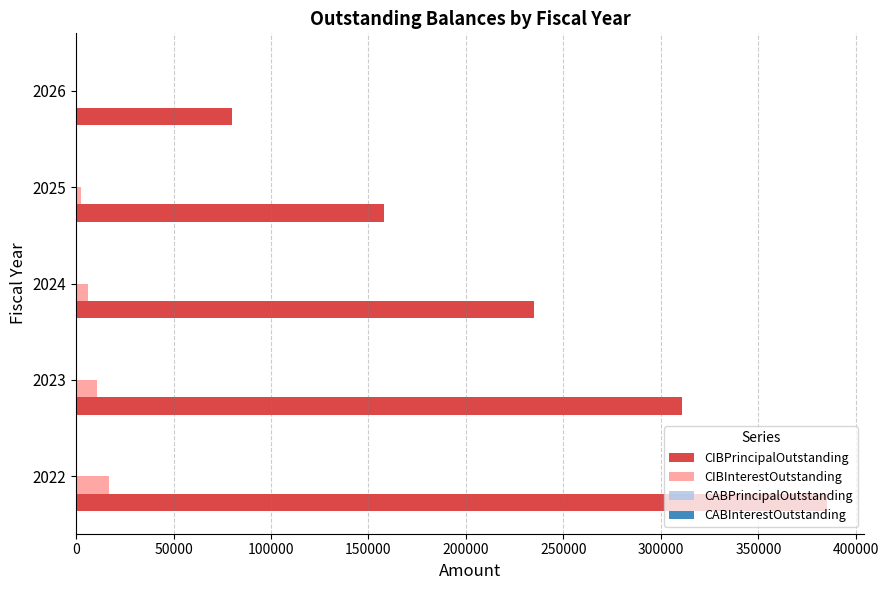

Between 2023 and 2024, which series saw the biggest shift?

CIBPrincipalOutstanding